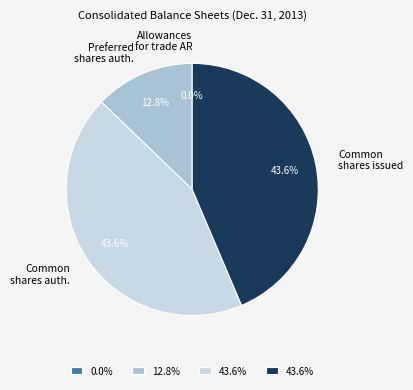

What percentage is NOT represented by Preferred shares auth.?

87.2%